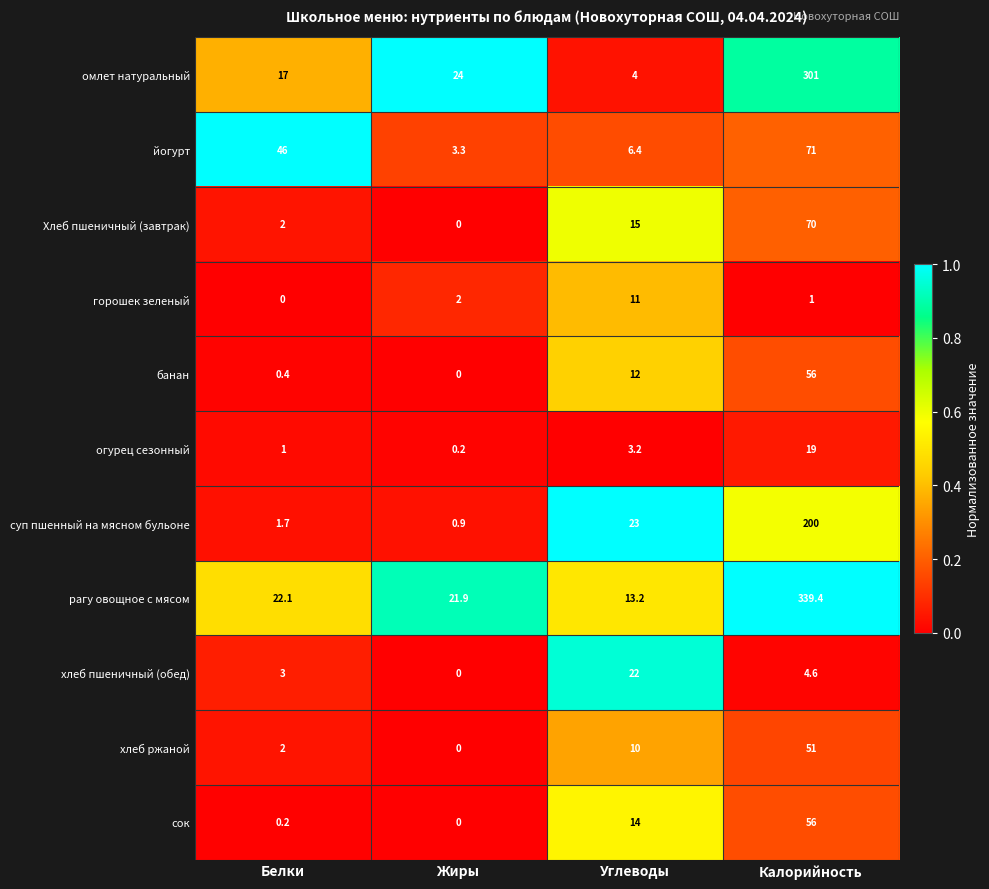

What is the spread (max minus min) of values at Калорийность?

338.4